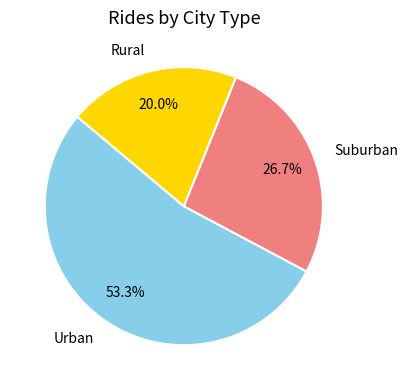

Rank the categories by value from highest to lowest.

Urban, Suburban, Rural